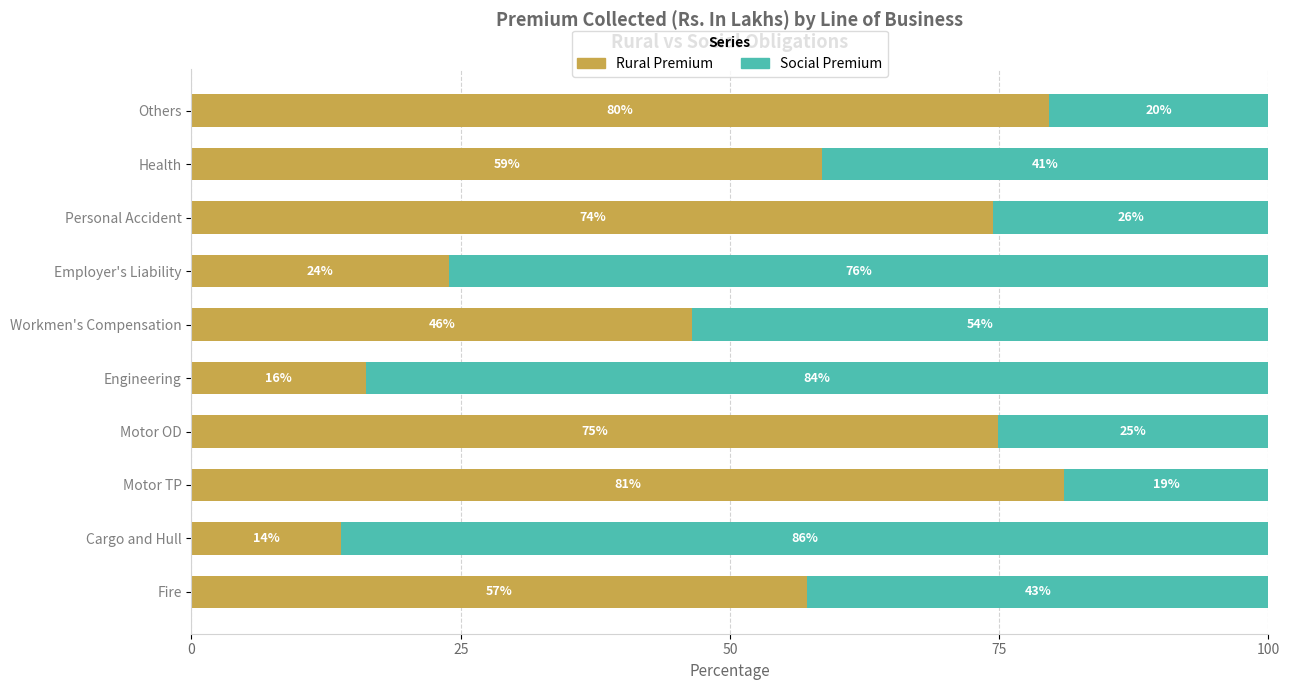

What is the total value across all series at Motor OD?

100.0